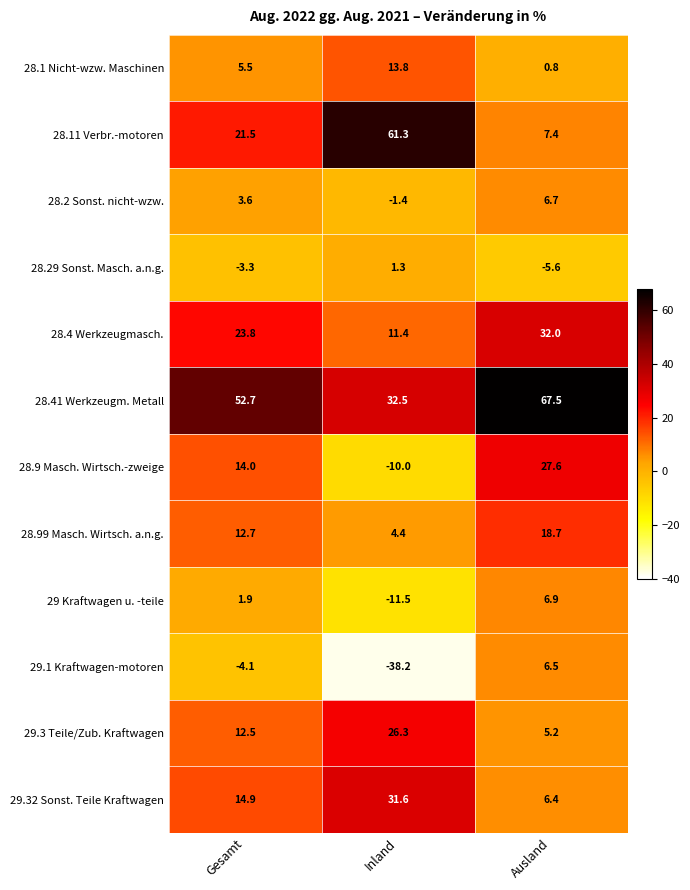

At which label is 28.29 Sonst. Masch. a.n.g. closest to -2?

Gesamt